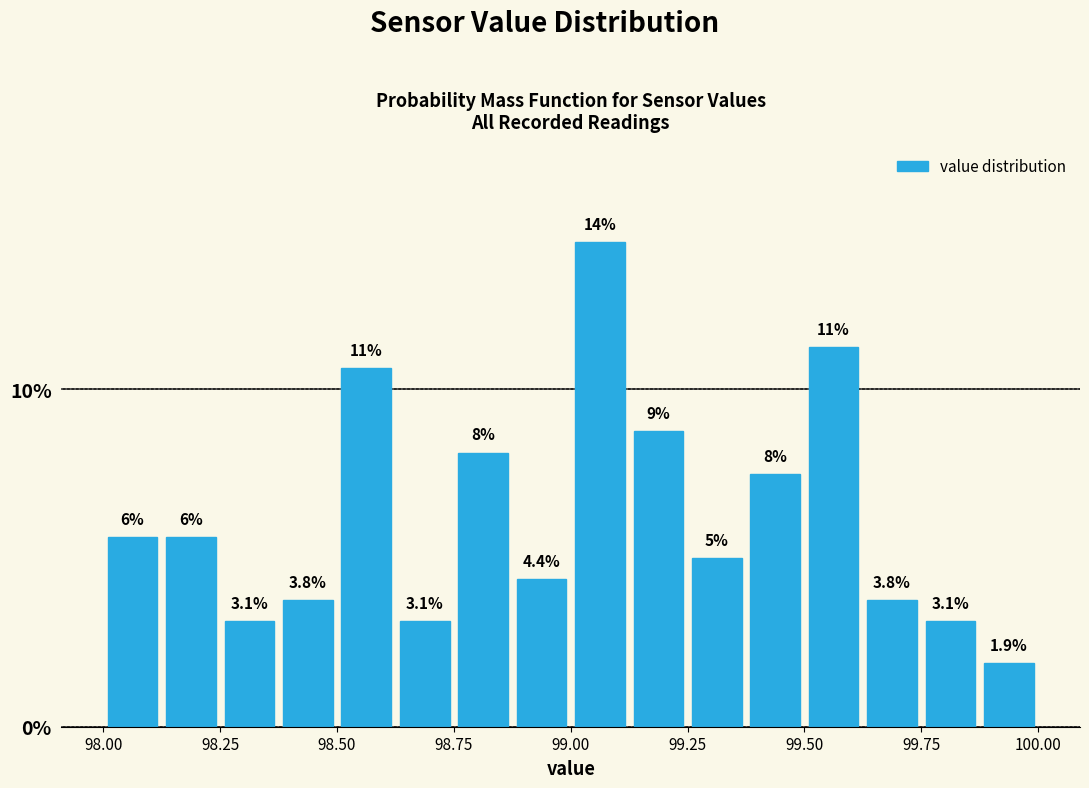

Read against the x-axis, roughly where is the centre of the tallest bar?

99.05